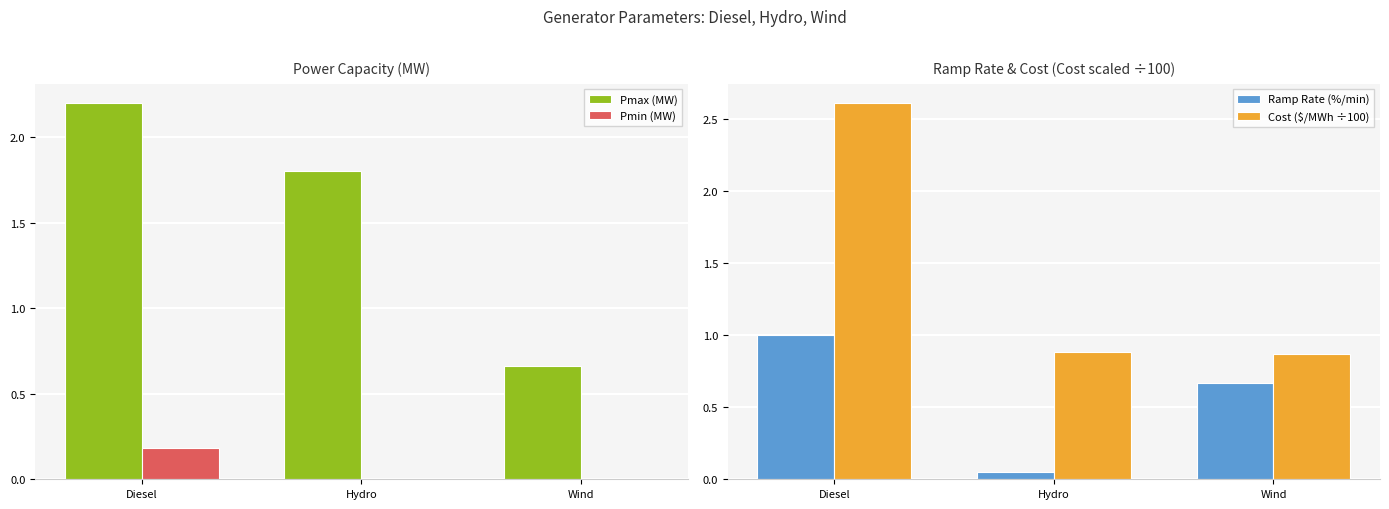

What is the minimum value for Cost ($/MWh ÷100)?

0.9